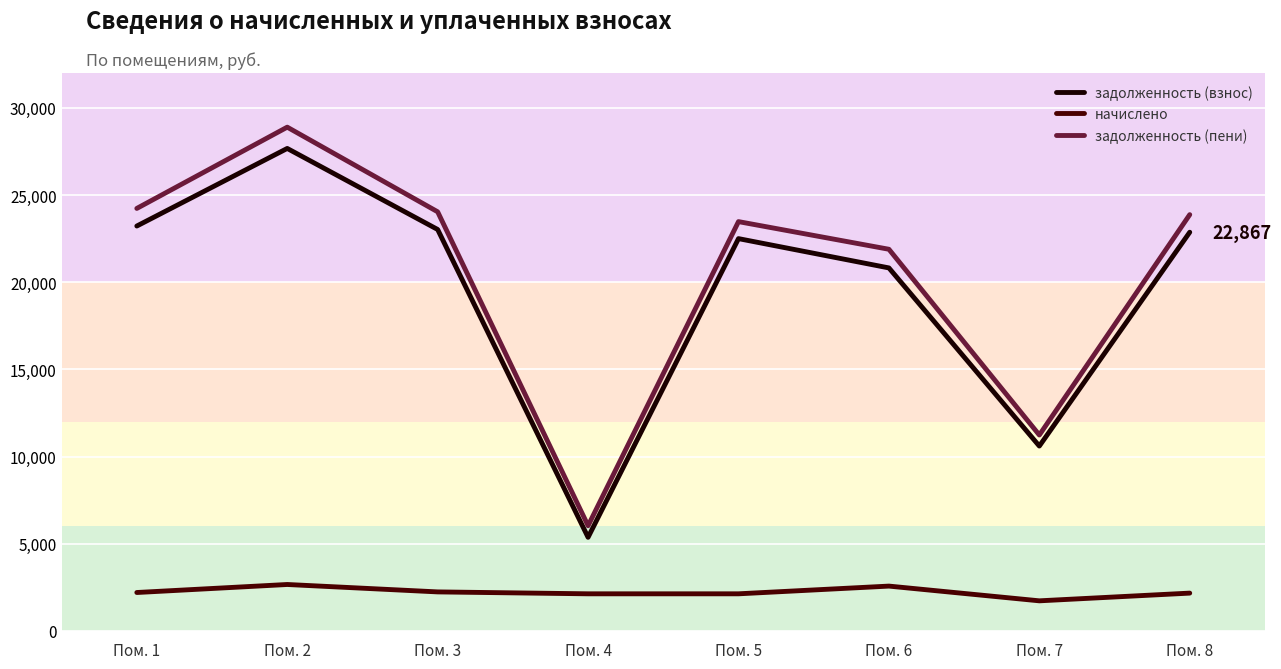

True or false: задолженность (взнос) and задолженность (пени) intersect in this chart.

False